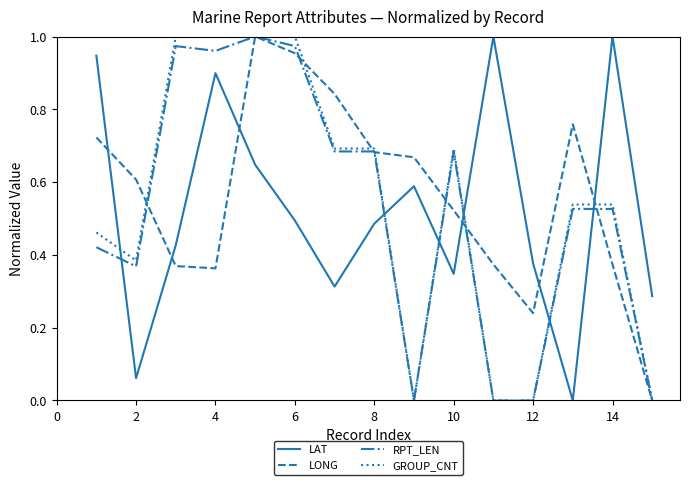

How many times do LAT and RPT_LEN cross each other?

6